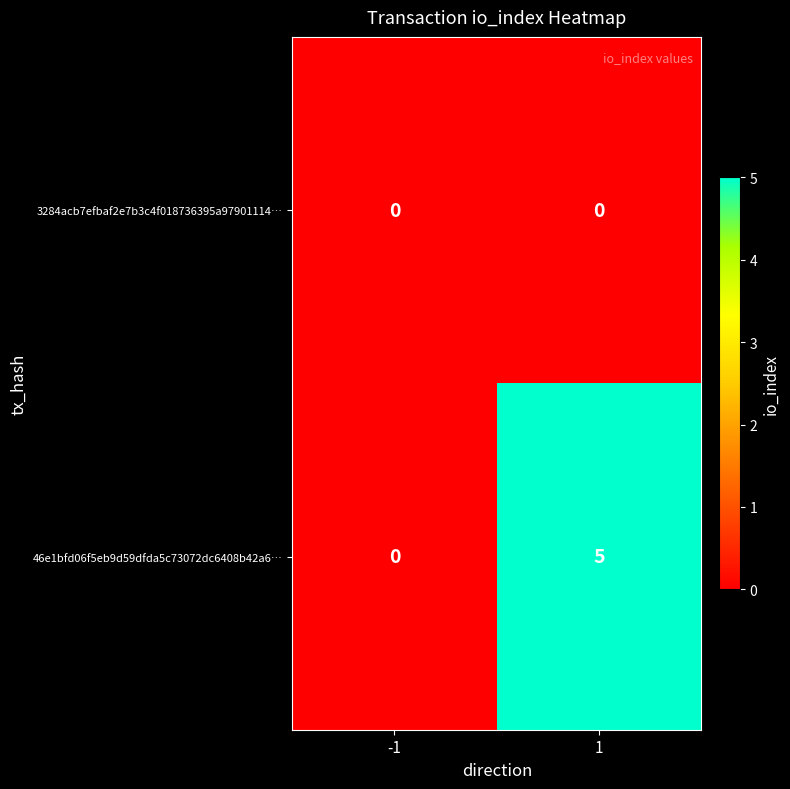

What is the maximum value for 46e1bfd06f5eb9d59dfda5c73072dc6408b42a6…?

5